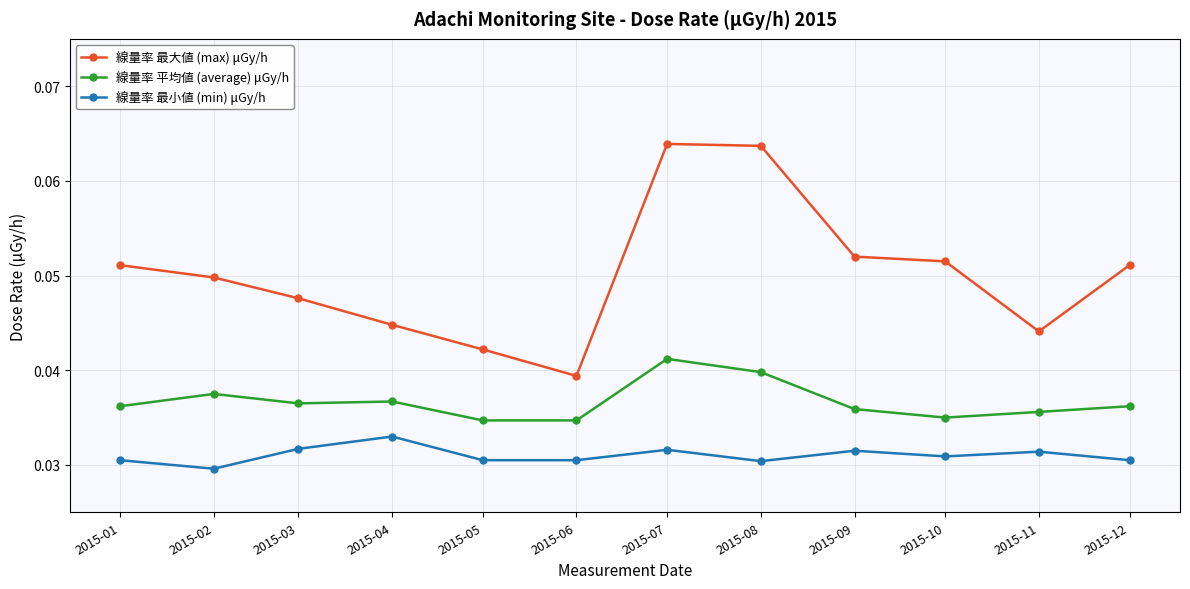

True or false: 線量率 最小値 (min) μGy/h and 線量率 平均値 (average) μGy/h intersect in this chart.

False